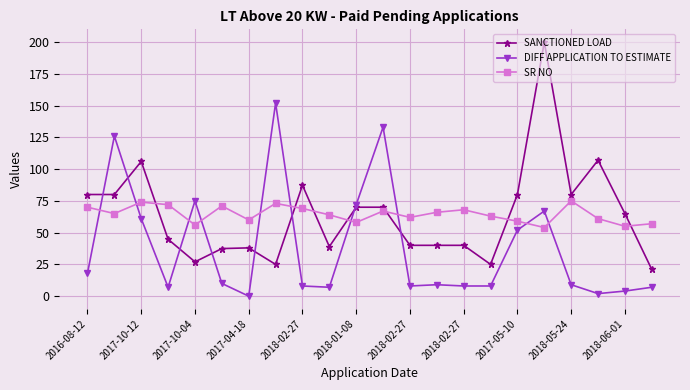

List the series in order of their peak value, highest first.

SANCTIONED LOAD, DIFF APPLICATION TO ESTIMATE, SR NO